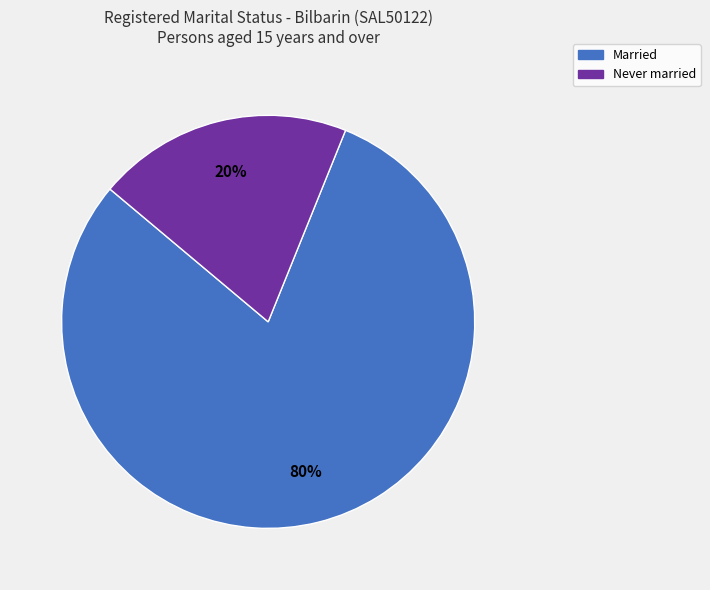

The Married slice represents 80% of the pie. True or false?

True